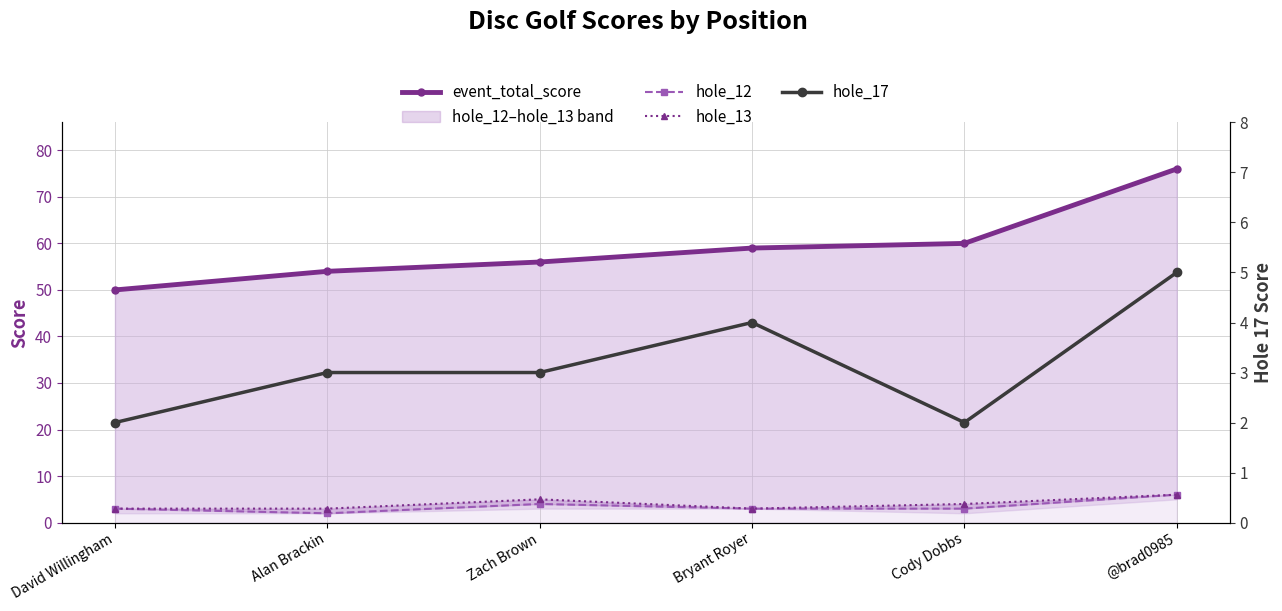

What is the sum of the hole_12 values at Zach Brown and @brad0985?

10